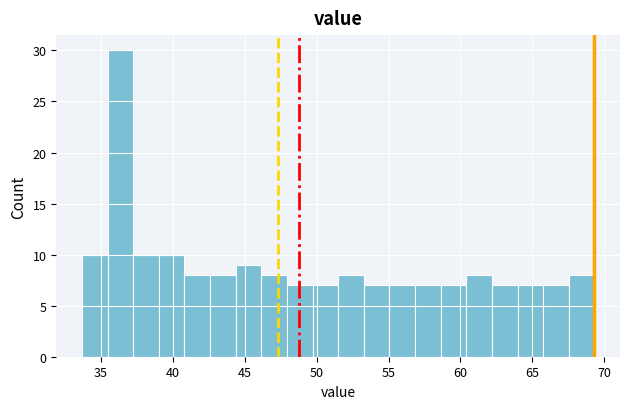

Read against the x-axis, roughly where is the centre of the tallest bar?

36.5